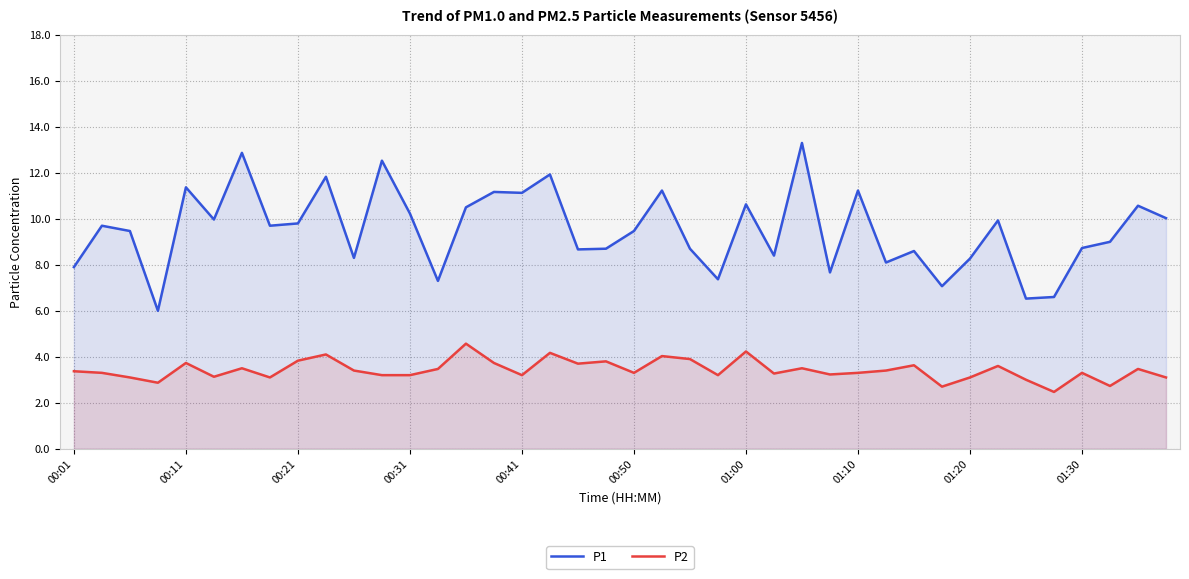

Read the P2 value at 21.

4.0